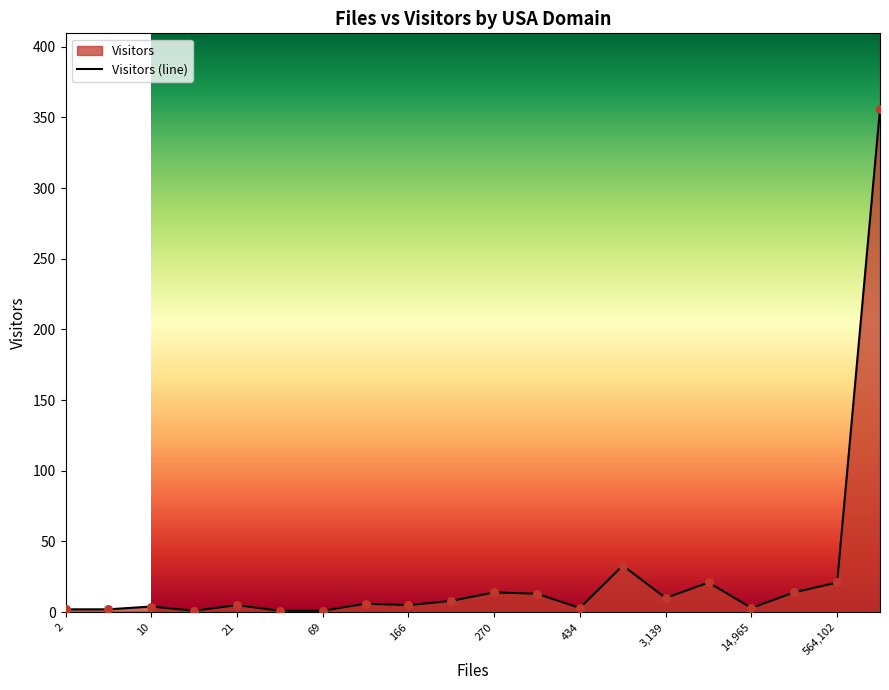

What is the greatest value displayed?

356